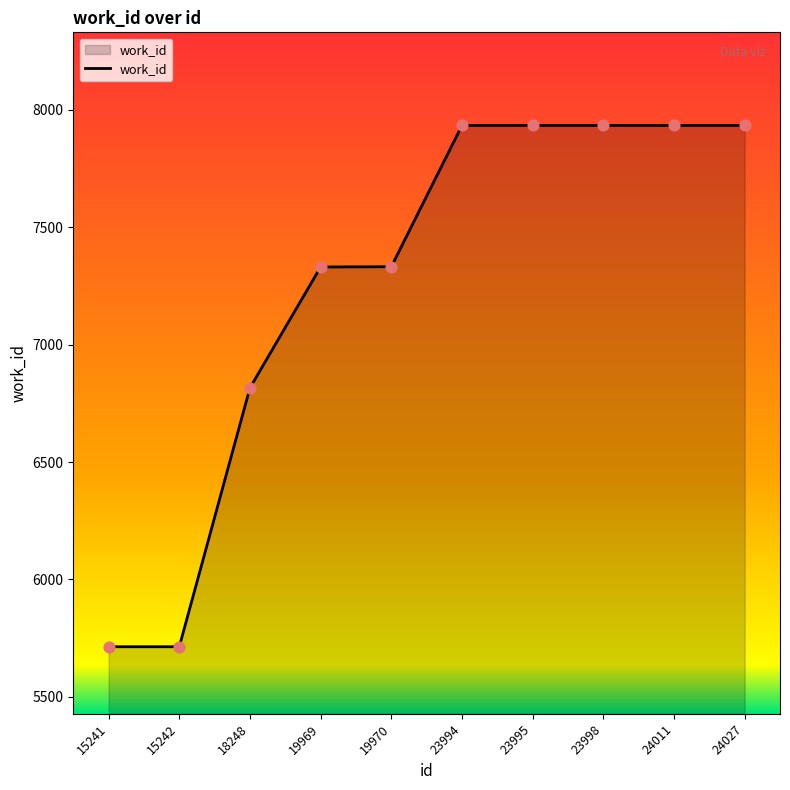

Approximately how many times larger is the value at 24027 compared to 19970?

1.1